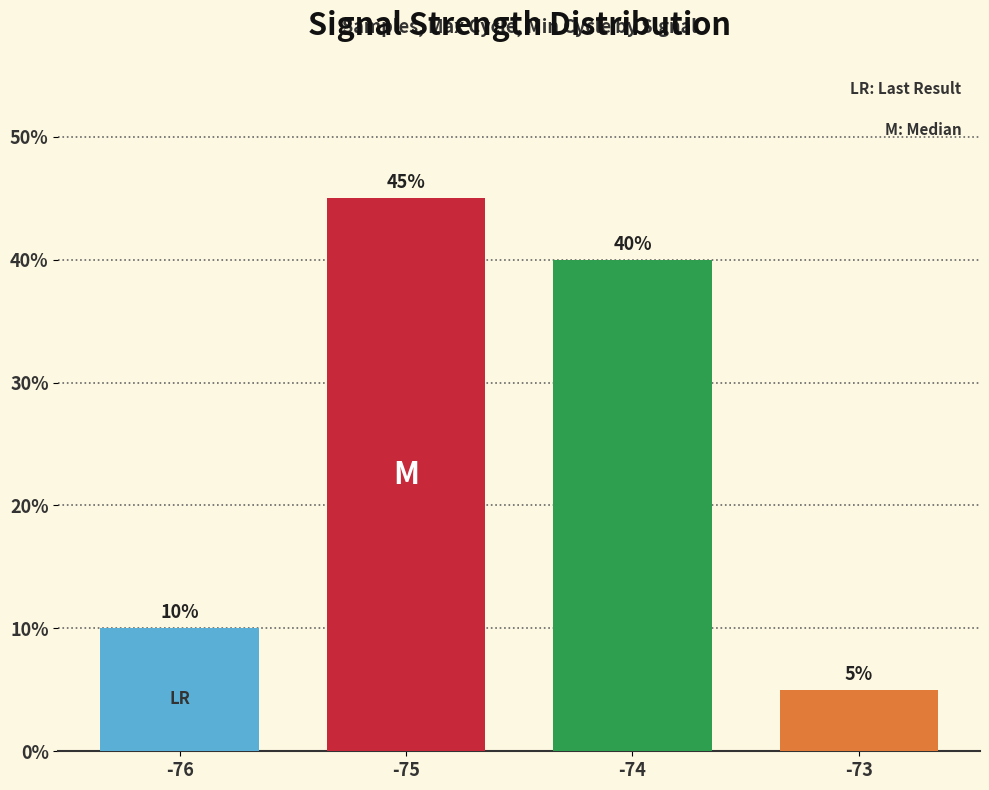

The value at -74 is 40. True or false?

True